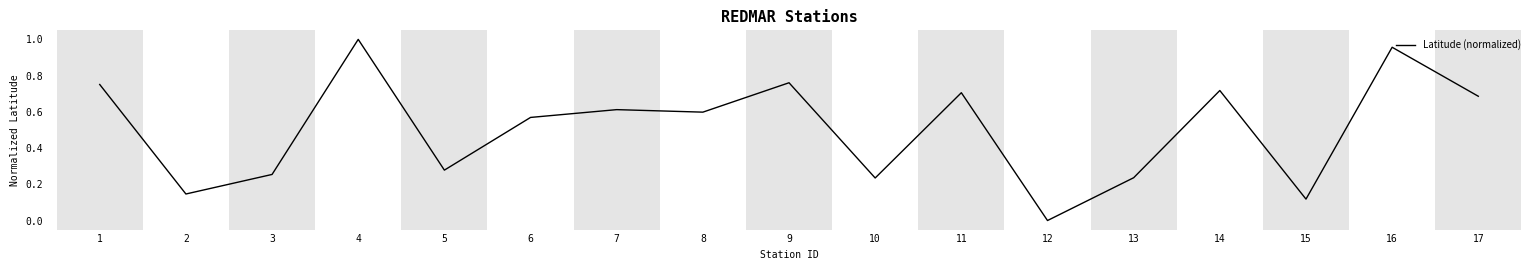

Where is the first local maximum?

4